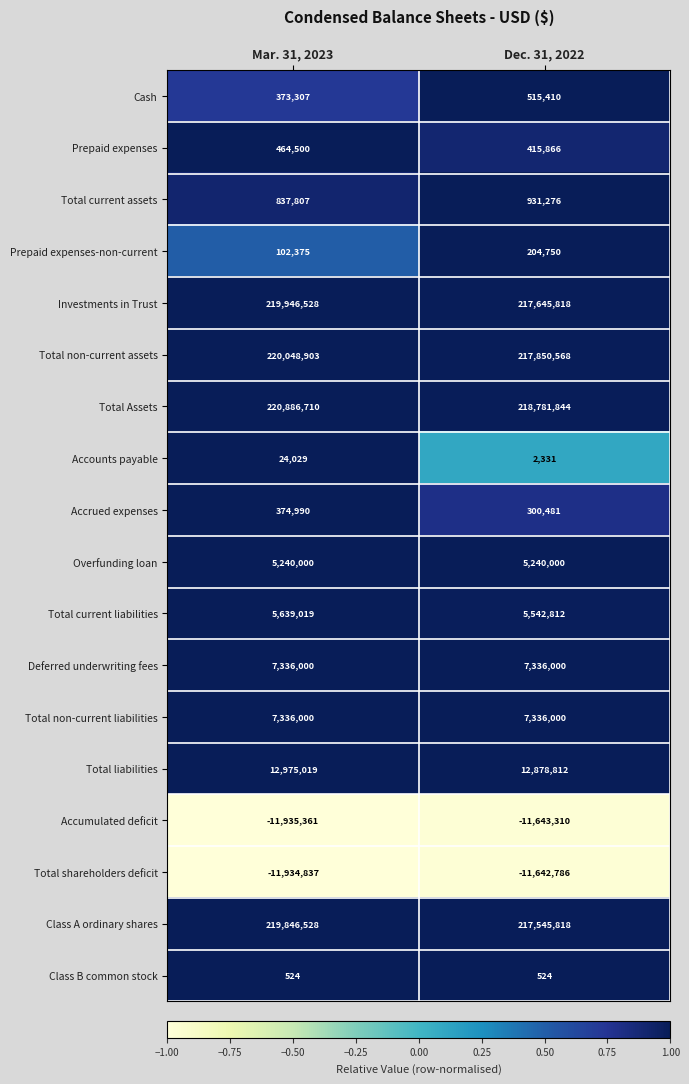

What is the minimum value shown in the chart?

-11935361